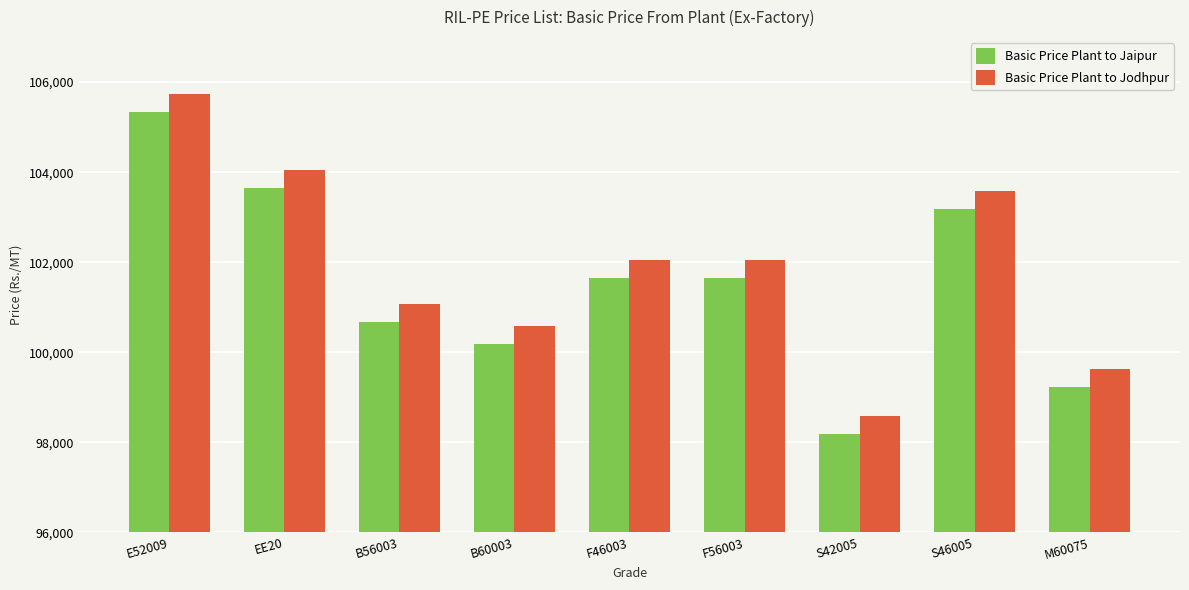

What is the difference between the highest and lowest values at F56003?

399